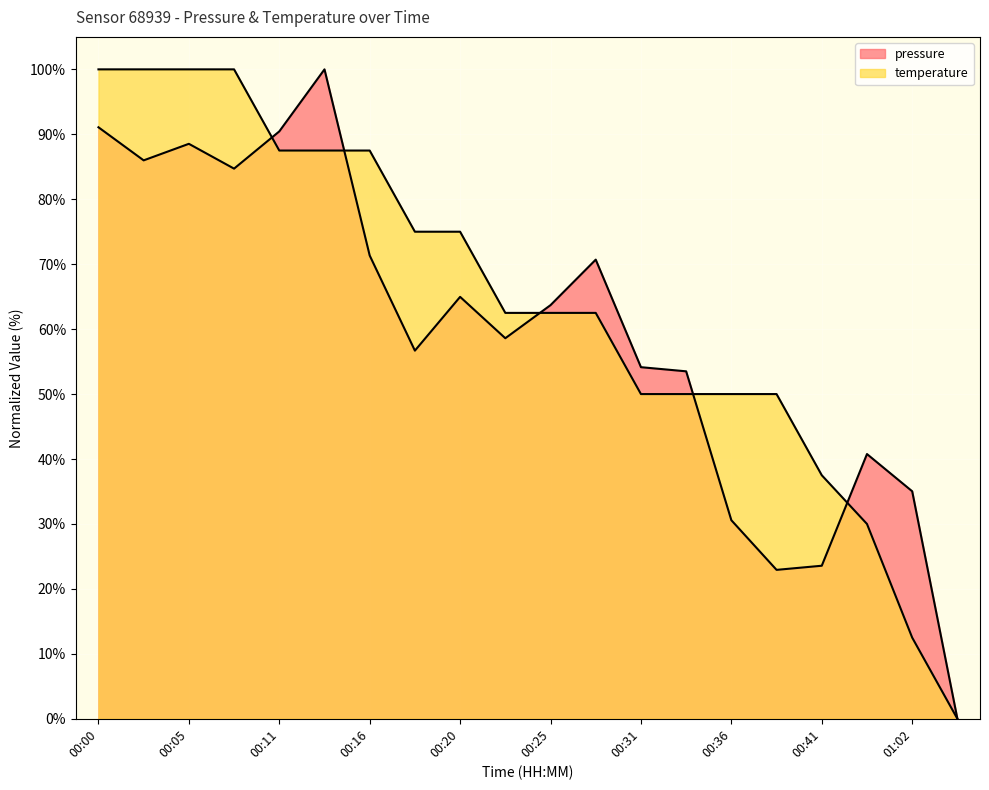

What is the difference between the temperature values at 00:11 and 00:31?

37.5